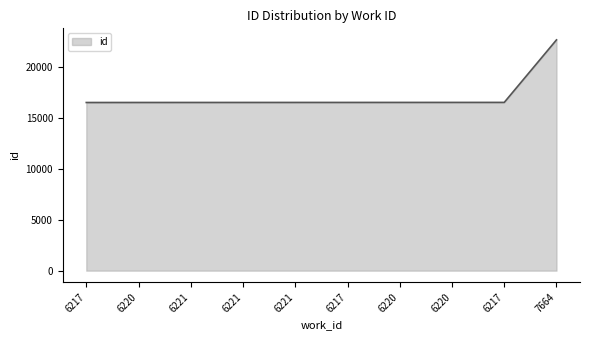

True or false: the data shows 27321 at 6217.

False